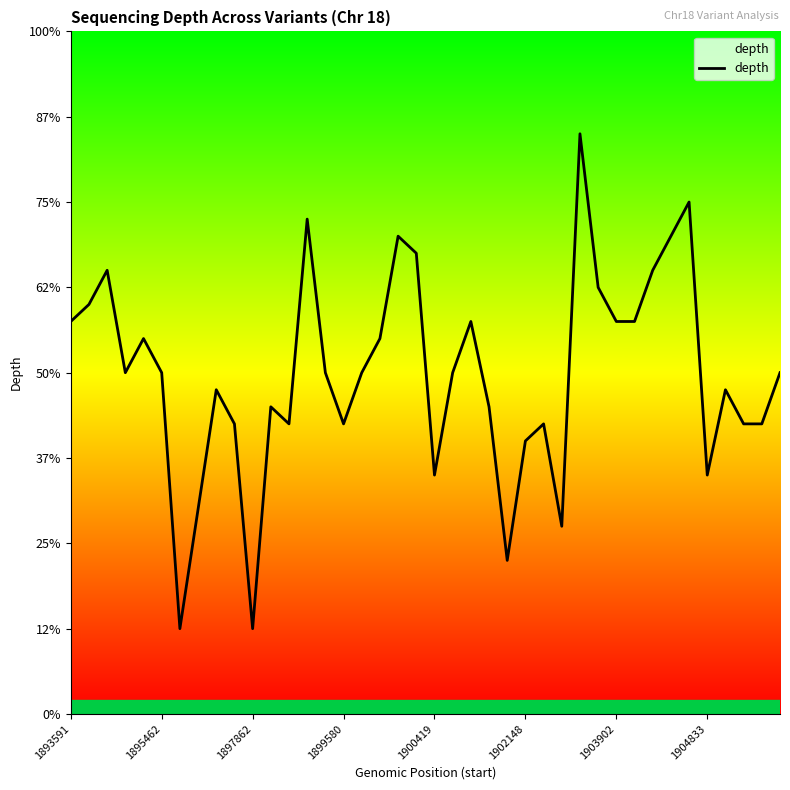

Does the chart display data point markers on the line(s)?

No